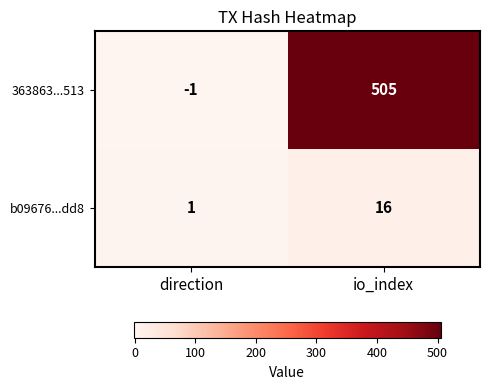

Rank the series at direction from lowest to highest value.

363863...513, b09676...dd8